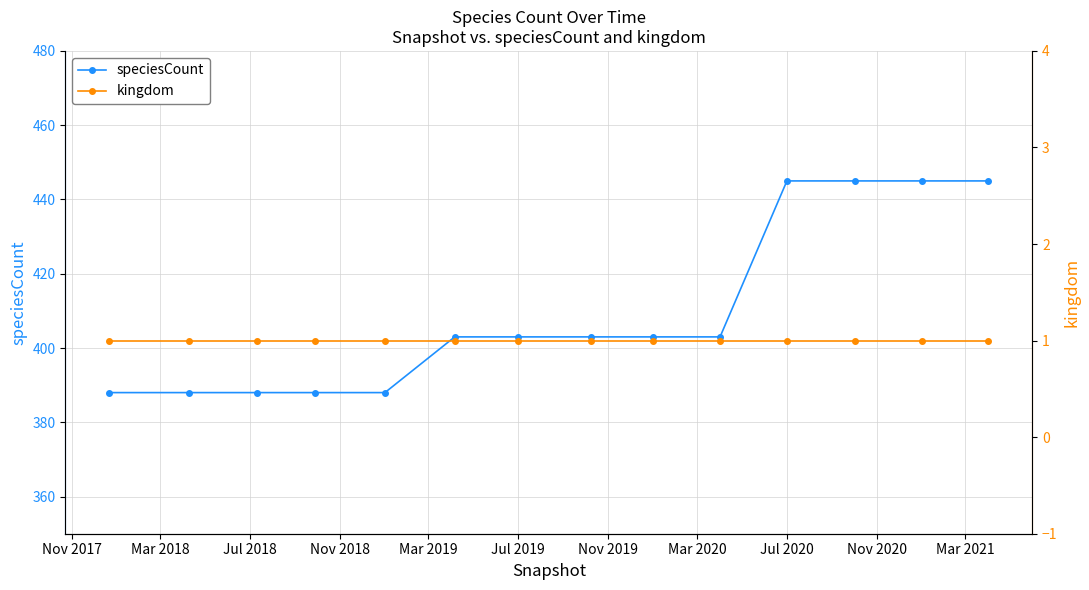

True or false: kingdom and speciesCount cross at least once.

False